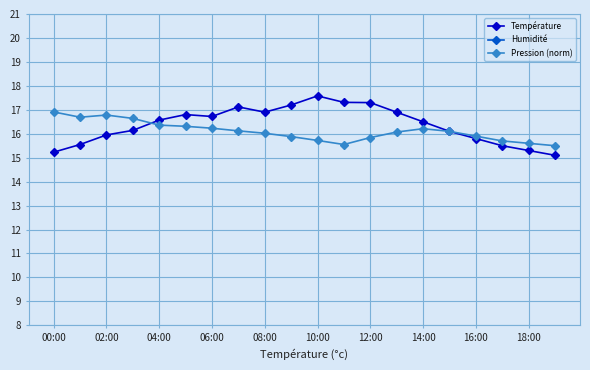

What is the difference between the maximum and second lowest values in the Humidité series?

8.7